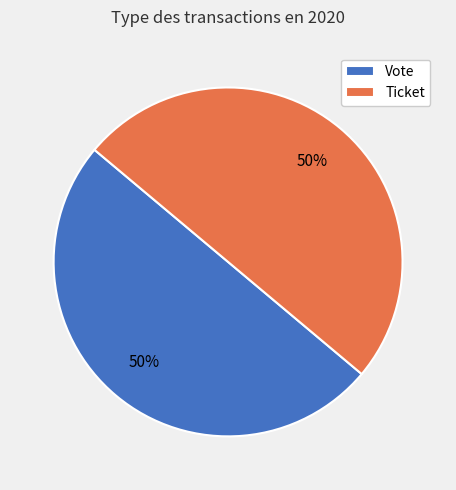

To the nearest percent, what is the combined percentage of Ticket and Vote?

100%